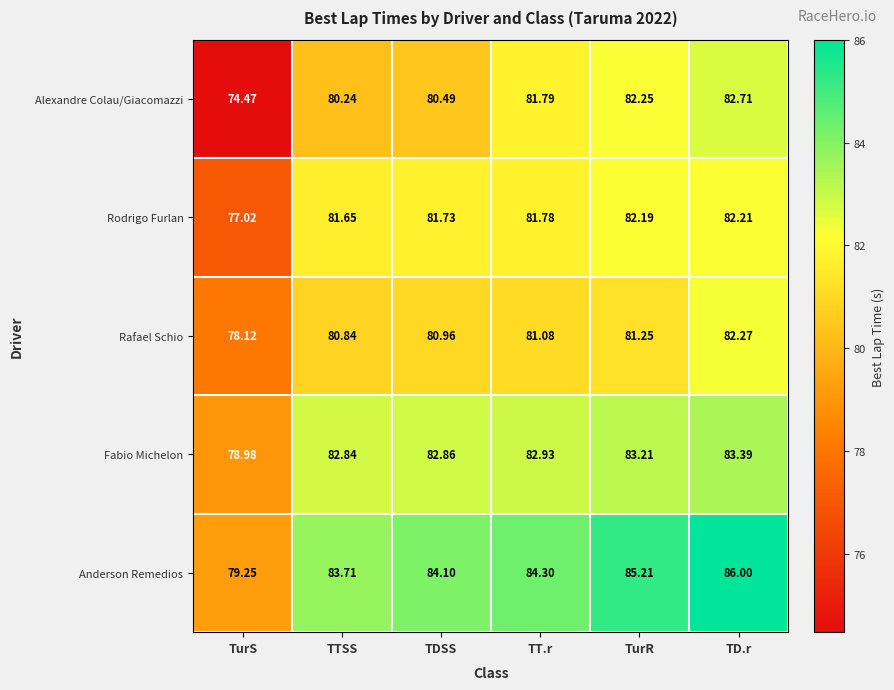

Which series has the widest spread of values?

Alexandre Colau/Giacomazzi